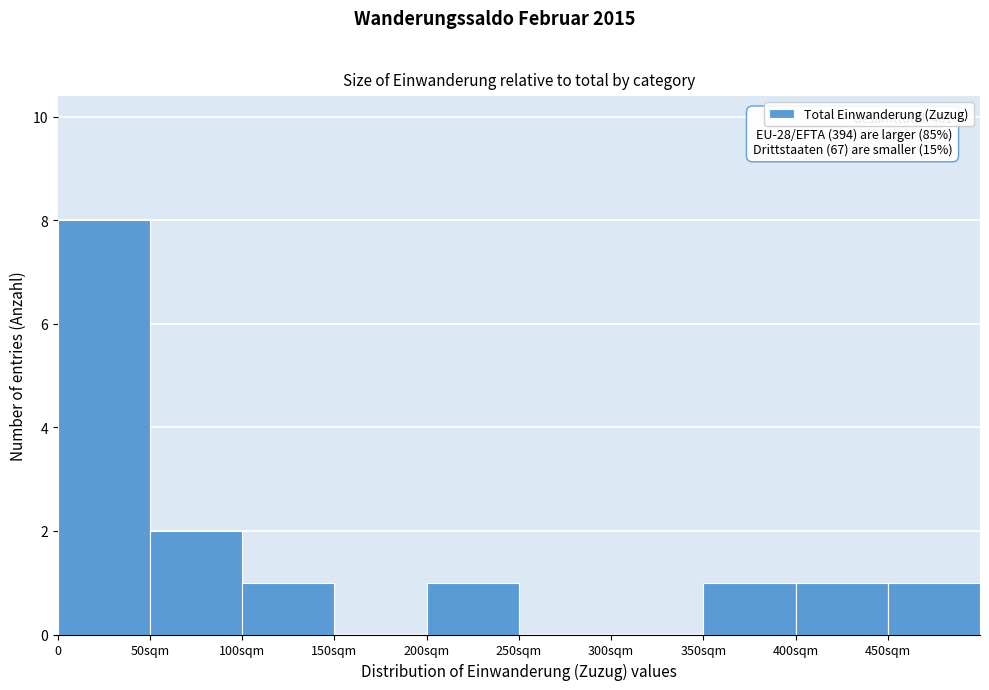

Reading right to left, transcribe all the data shown in this chart.

450sqm=1	400sqm=1	350sqm=1	300sqm=0	250sqm=0	200sqm=1	150sqm=0	100sqm=1	50sqm=2	0=8